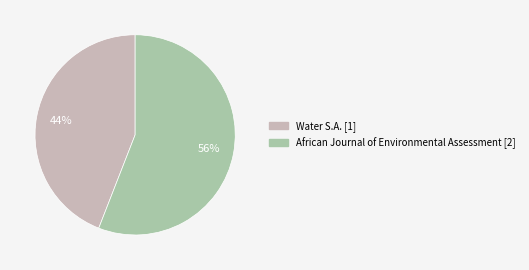

What is the ratio of the value at Water S.A. [1] to the value at African Journal of Environmental Assessment [2]?

0.8